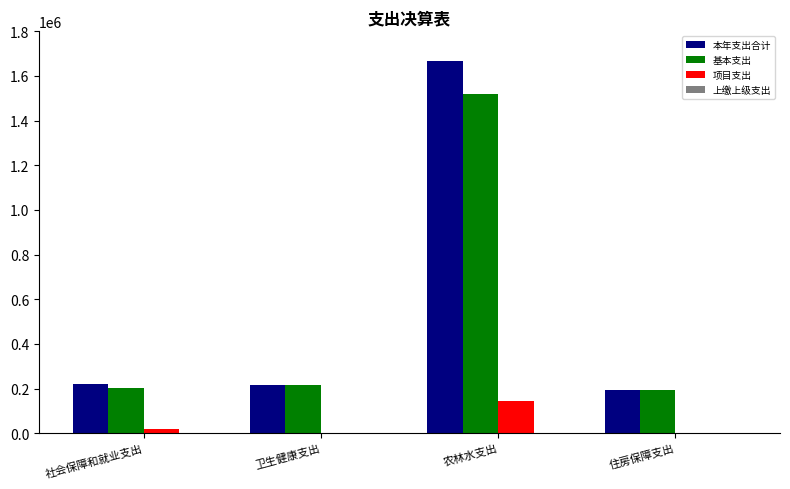

How many groups of bars are there?

4